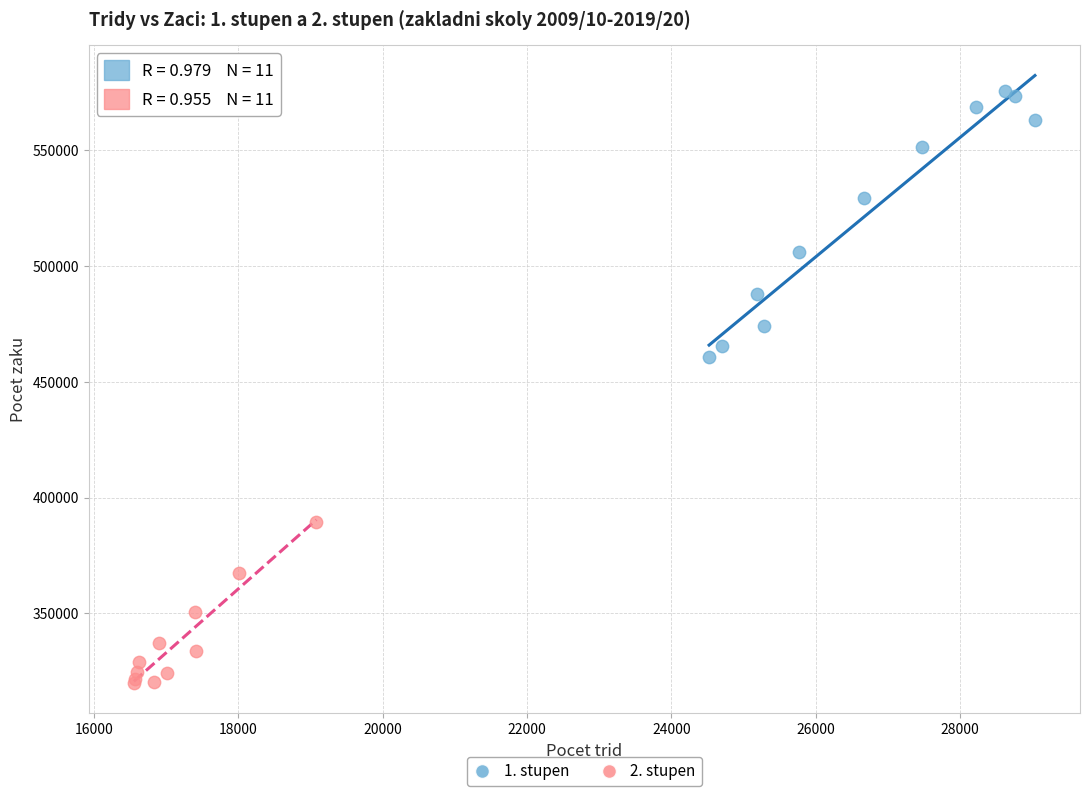

Which series reaches the minimum Y coordinate?

2. stupen